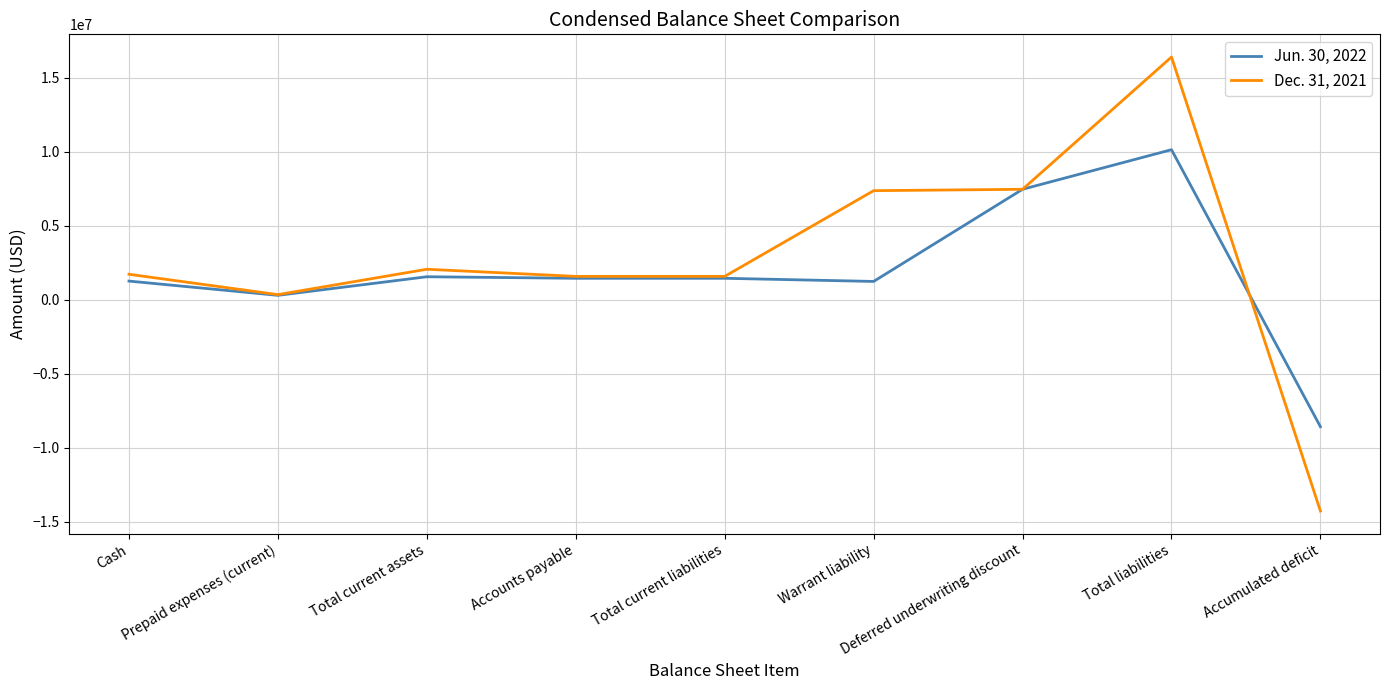

Which series changed the most between Total liabilities and Accumulated deficit?

Dec. 31, 2021